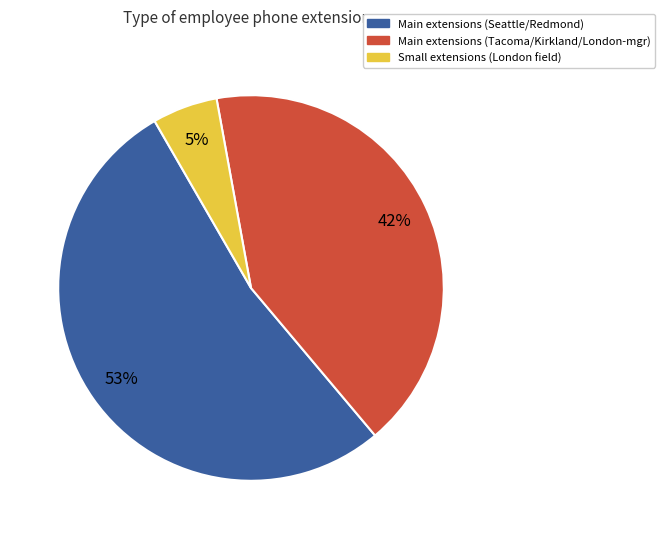

Does any single category account for the majority?

Yes